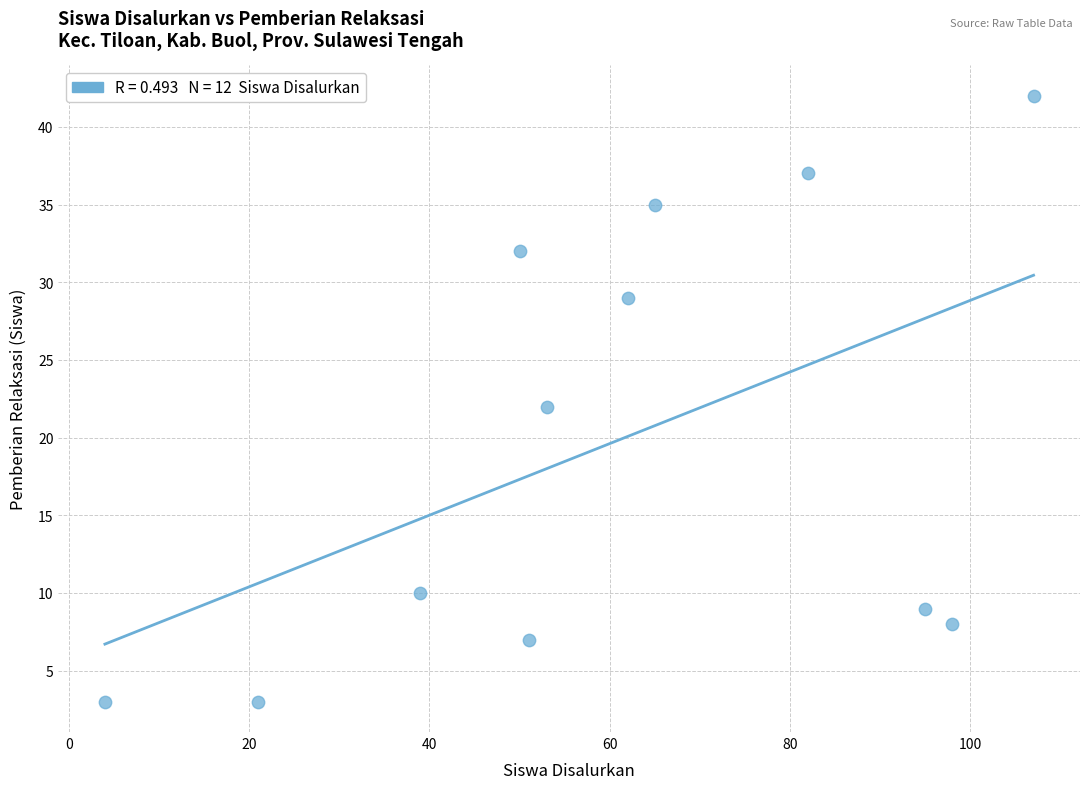

What is the range of X values (max minus min)?

103